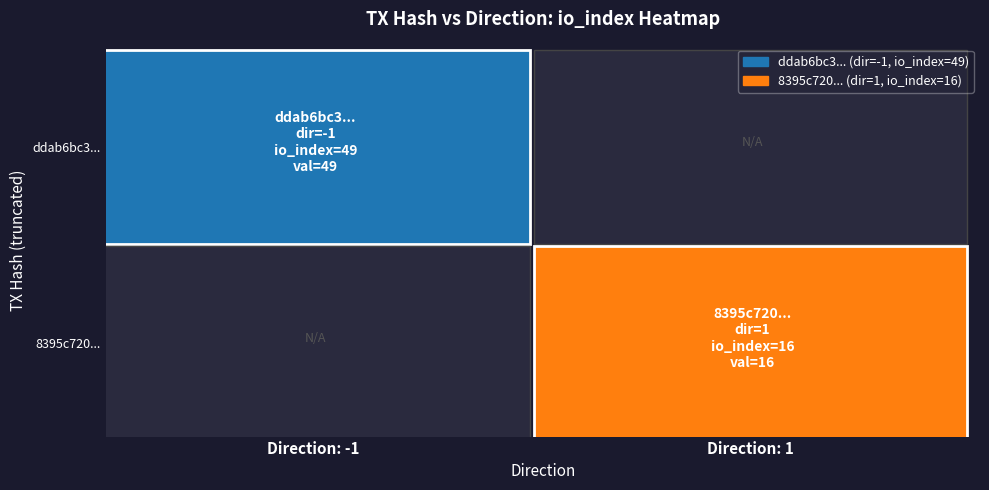

What value does the ddab6bc30ef873e7b698d20b78d86aa52ba3df3 series have at direction?

-1